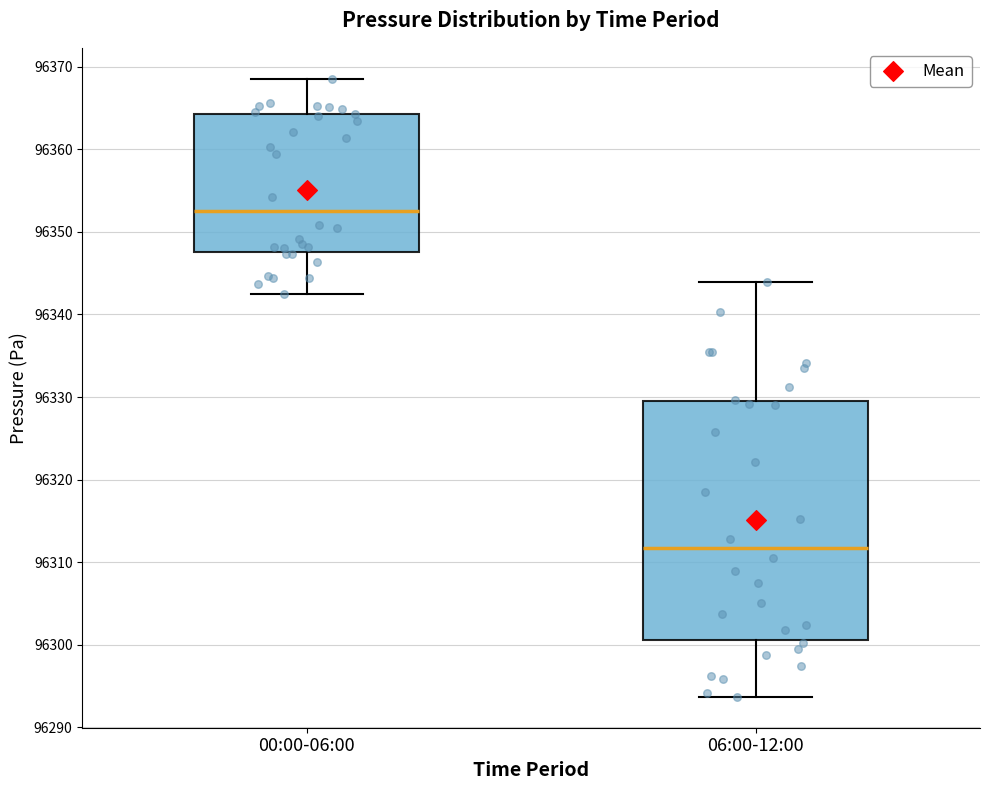

Which box's median line is the lowest?

06:00-12:00